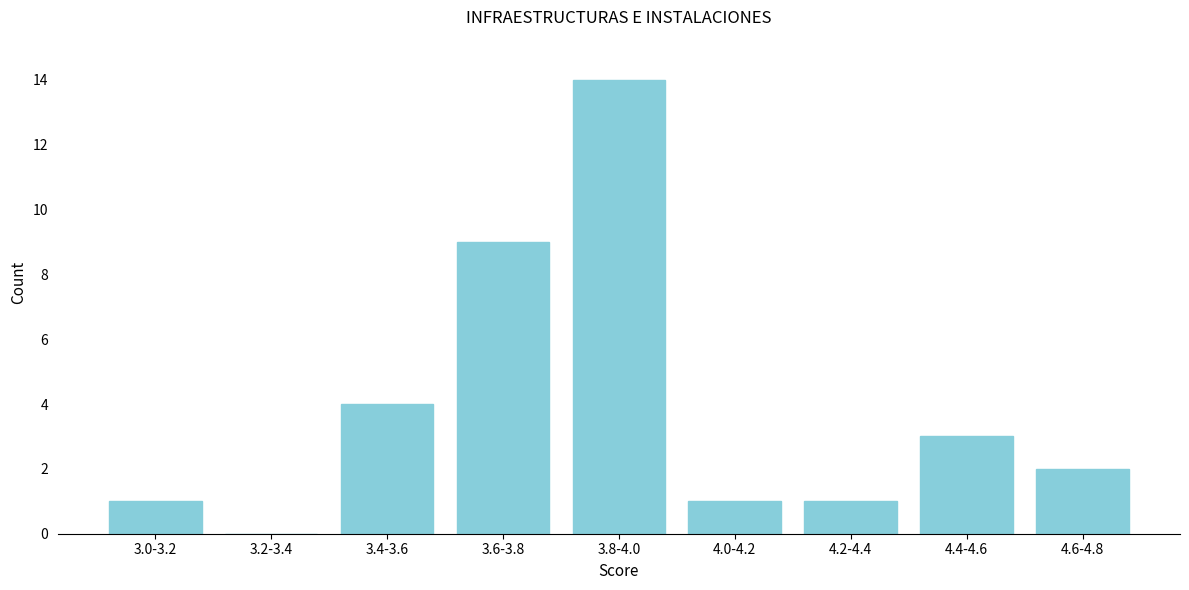

Reading left to right, list all the values displayed in this chart.

3.0-3.2=1	3.2-3.4=0	3.4-3.6=4	3.6-3.8=9	3.8-4.0=14	4.0-4.2=1	4.2-4.4=1	4.4-4.6=3	4.6-4.8=2